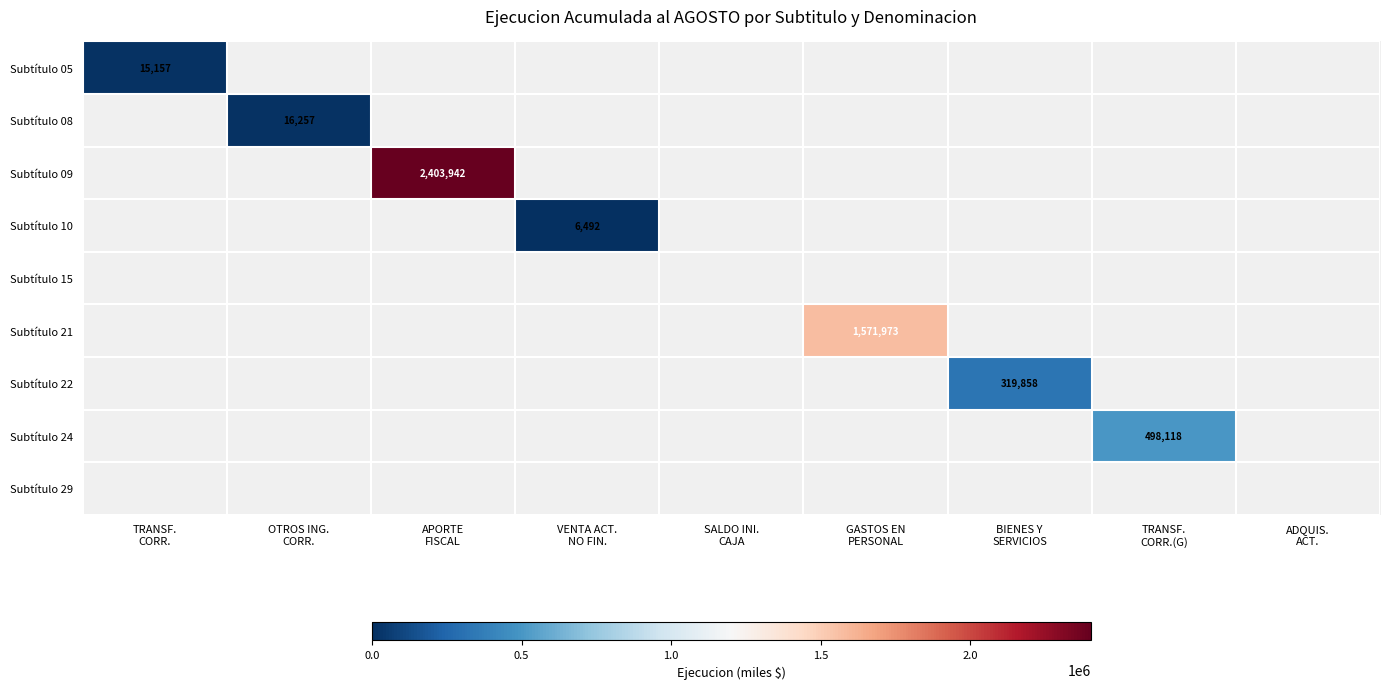

At how many categories does at least one series exceed 2143176?

1